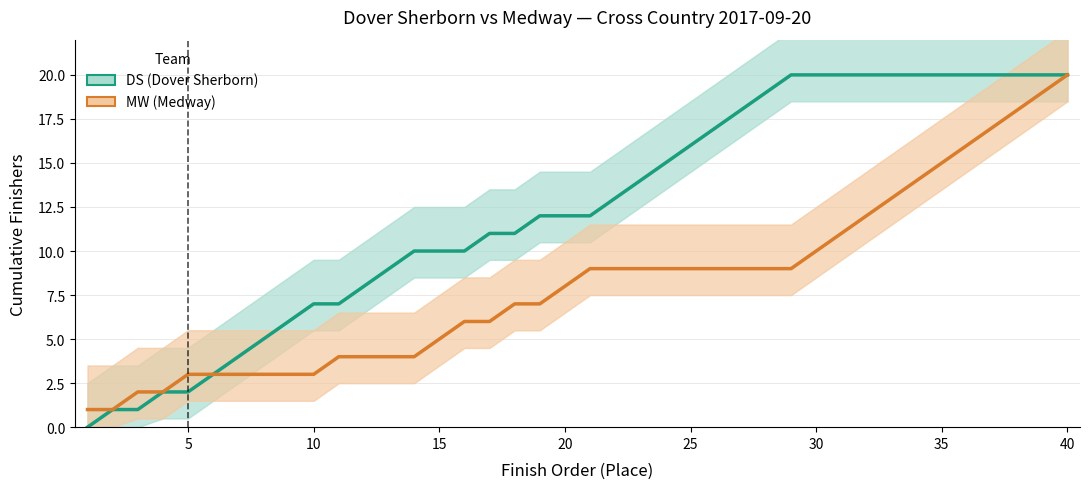

List the labels in order of DS (Dover Sherborn) value, smallest first.

5, 10, 15, 20, 25, 30, 35, 40, 8, 9, 10, 11, 12, 13, 14, 15, 16, 17, 18, 19, 20, 21, 22, 23, 24, 25, 26, 27, 28, 29, 30, 31, 32, 33, 34, 35, 36, 37, 38, 39